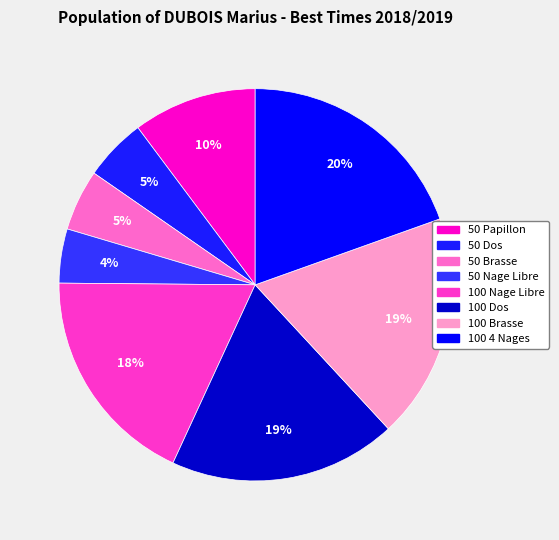

Combined, do 50 Nage Libre and 50 Papillon account for over 50%?

No